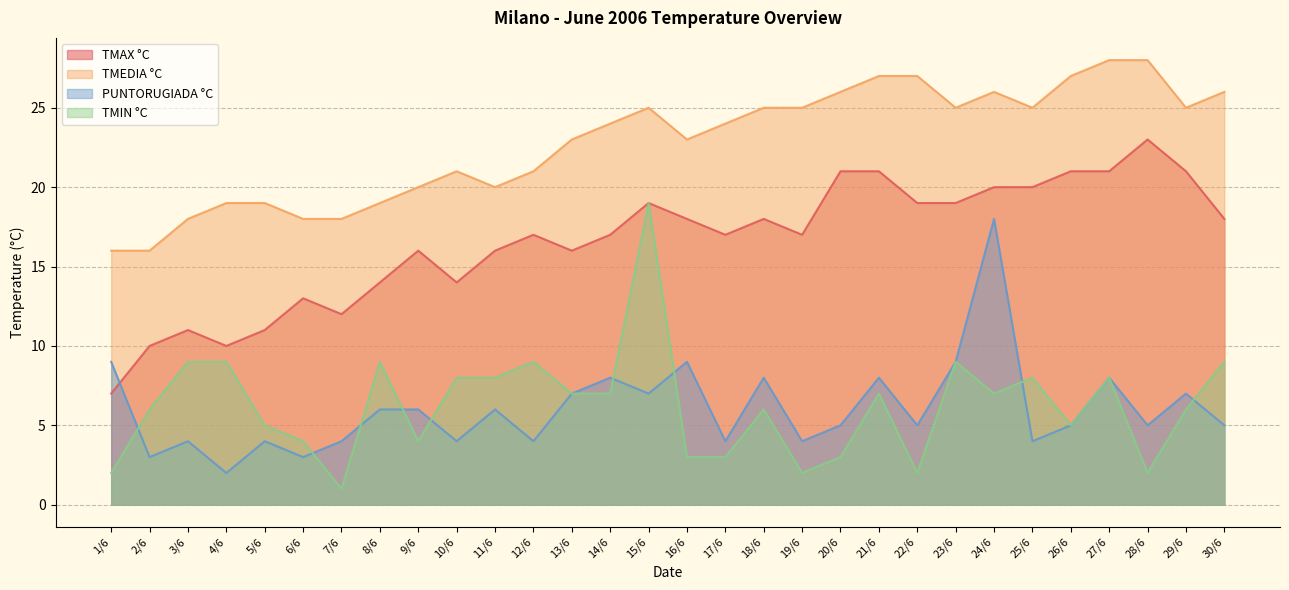

True or false: TMEDIA °C has more than 2 interior local peaks.

True